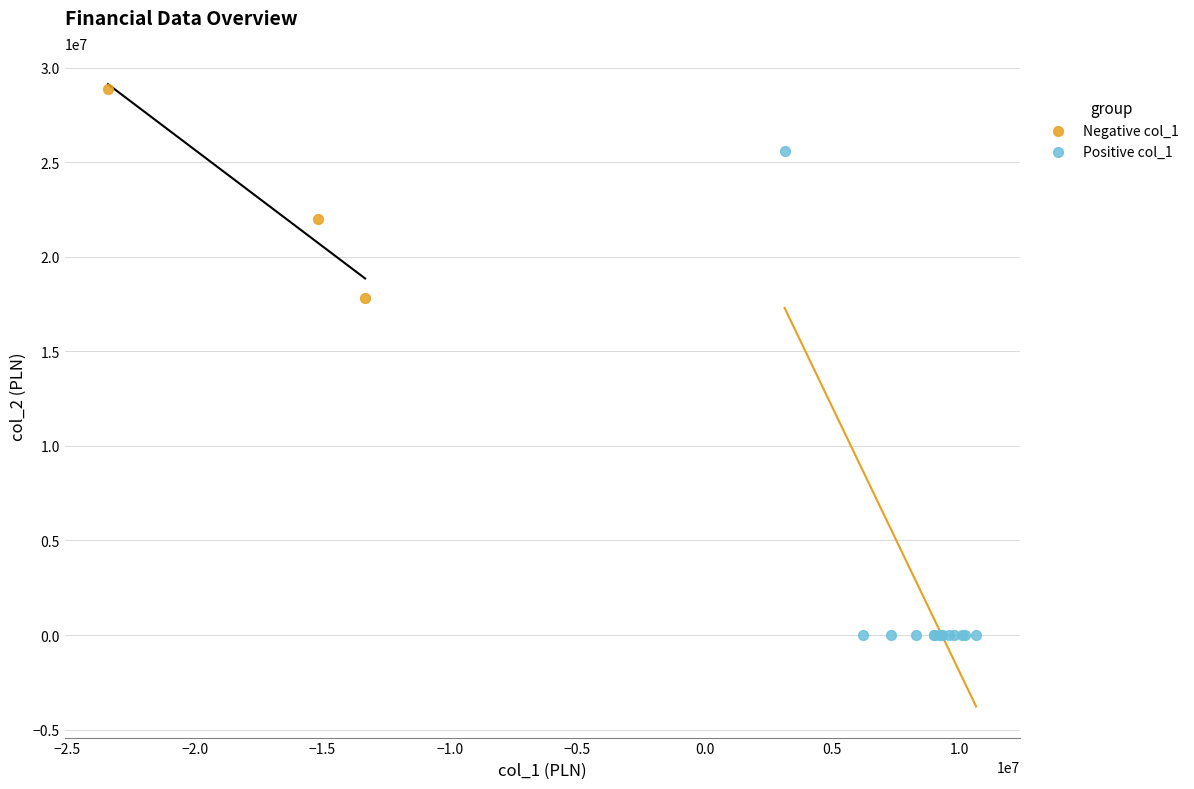

Which series reaches the minimum Y coordinate?

Positive col_1